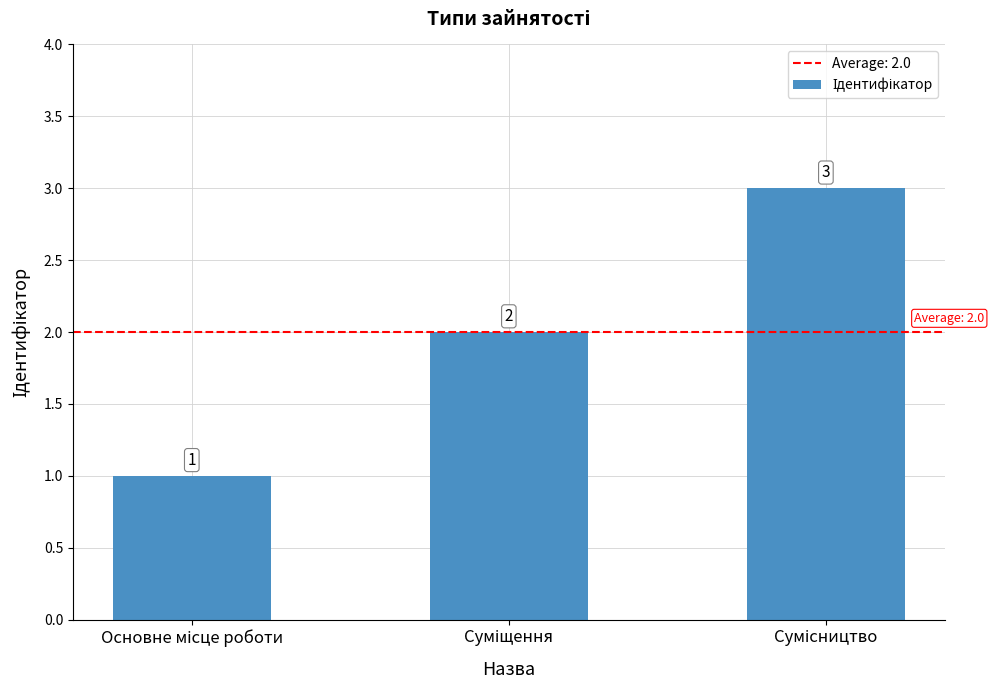

What is the sum of all values?

6